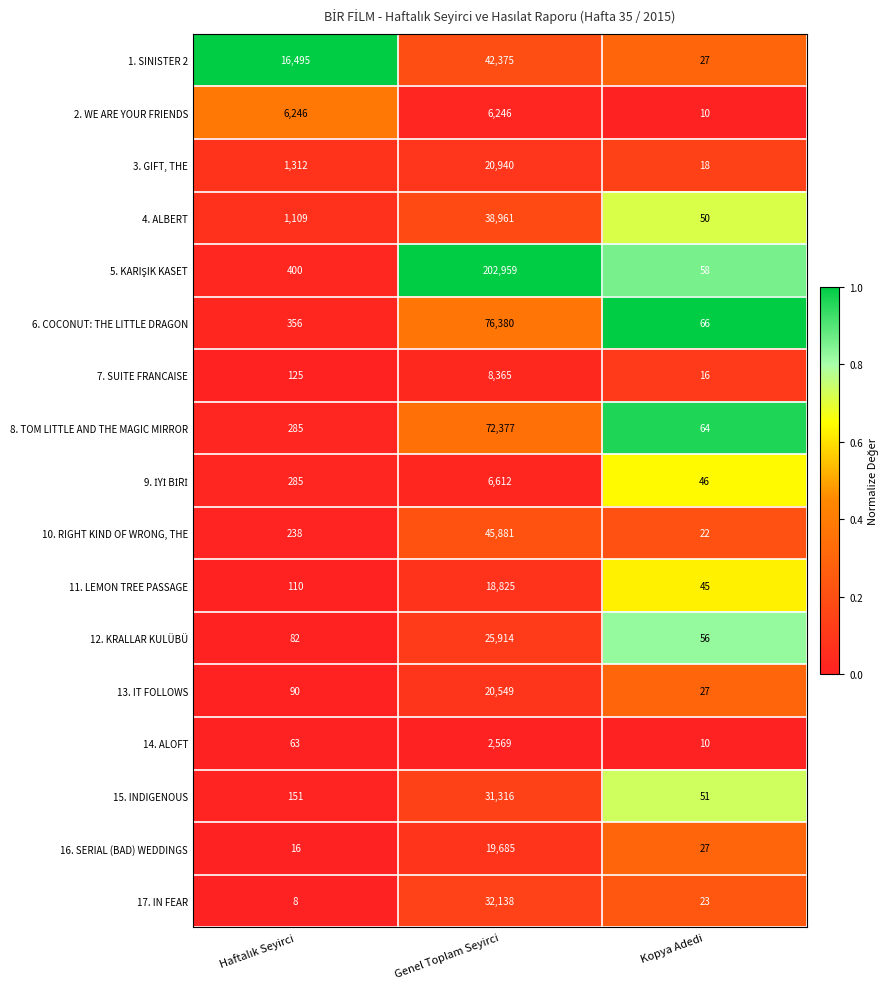

What is the total value across all series at Genel Toplam Seyirci?

672092